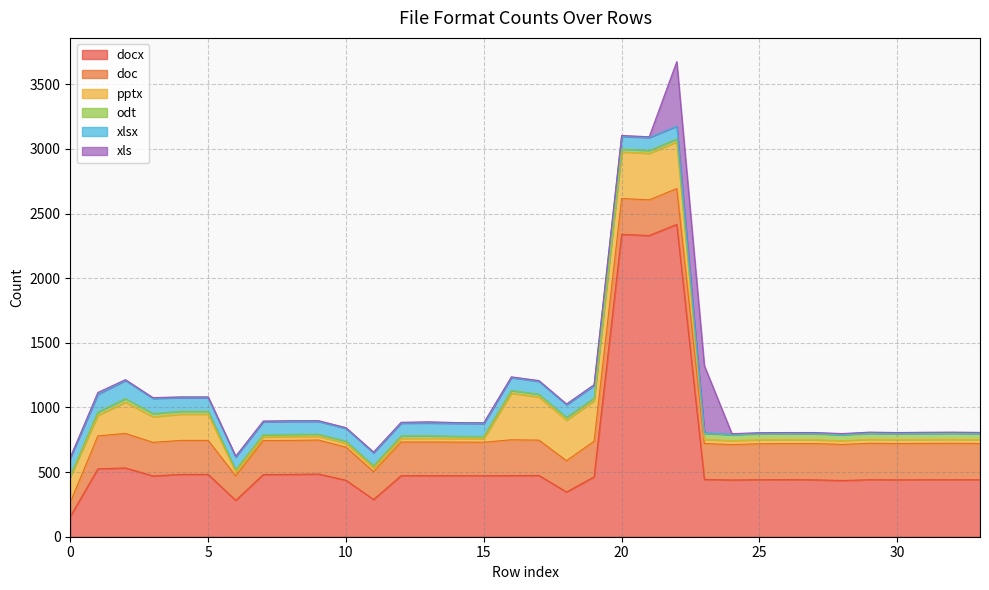

Which category has the highest value in the xlsx series?

2